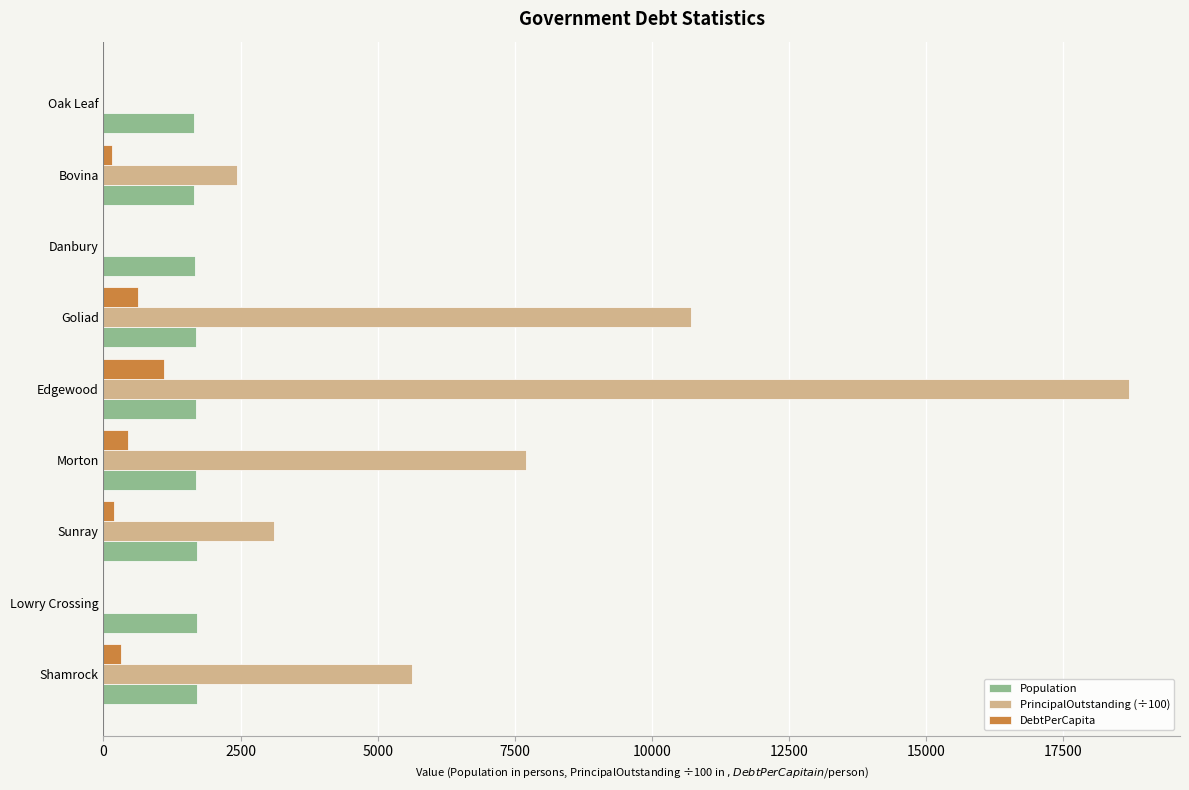

True or false: Population has a value of 3001.0 at Lowry Crossing.

False